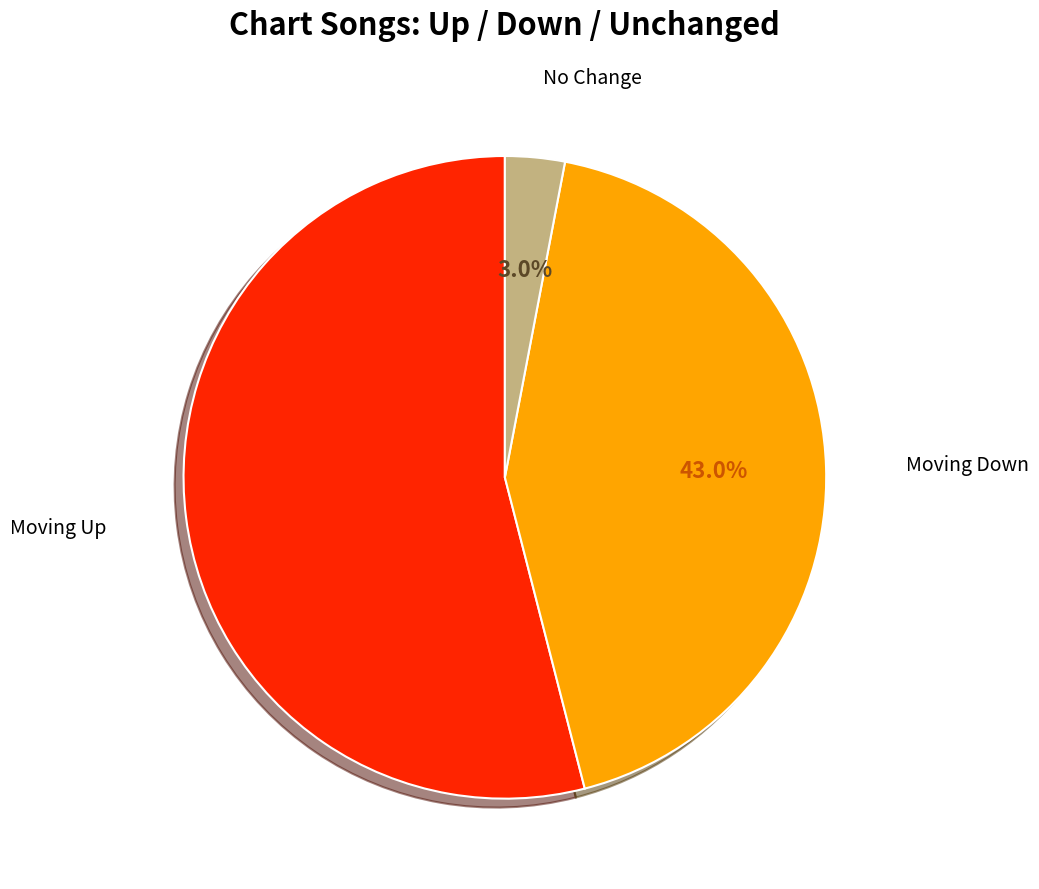

Does any single category account for the majority?

Yes